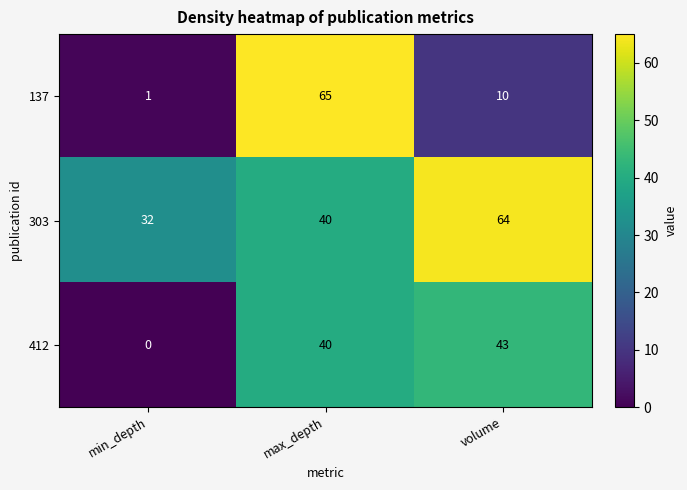

At which category is the sum across all series the highest?

max_depth